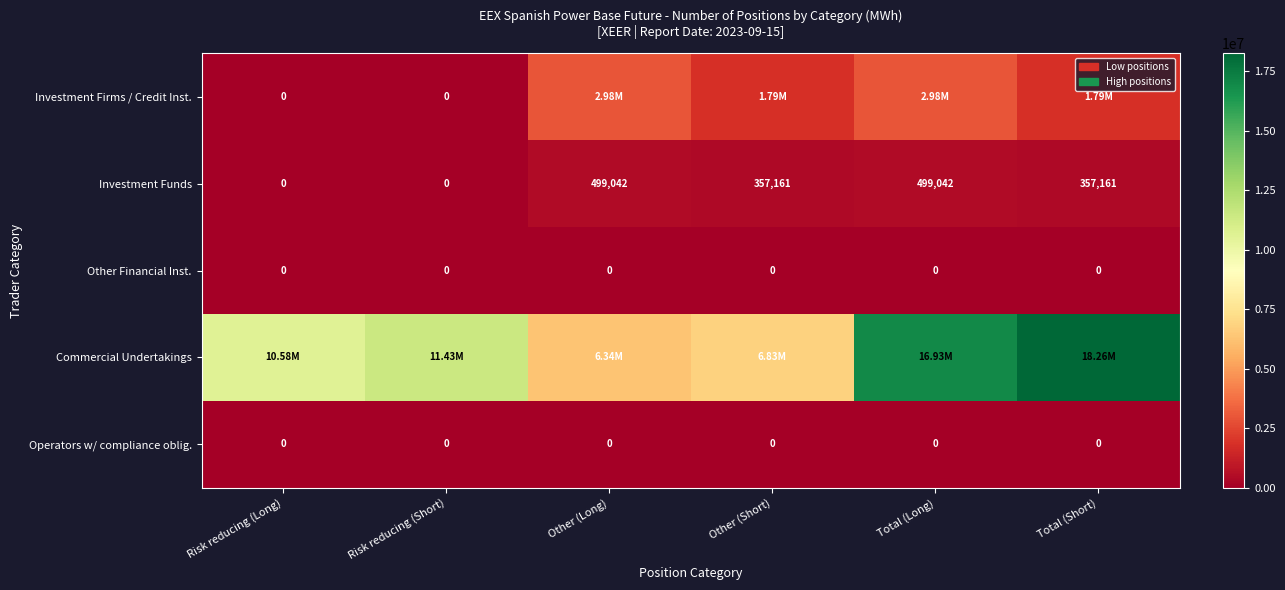

Which has a higher value, Risk reducing (Long) or Risk reducing (Short)?

Risk reducing (Long)